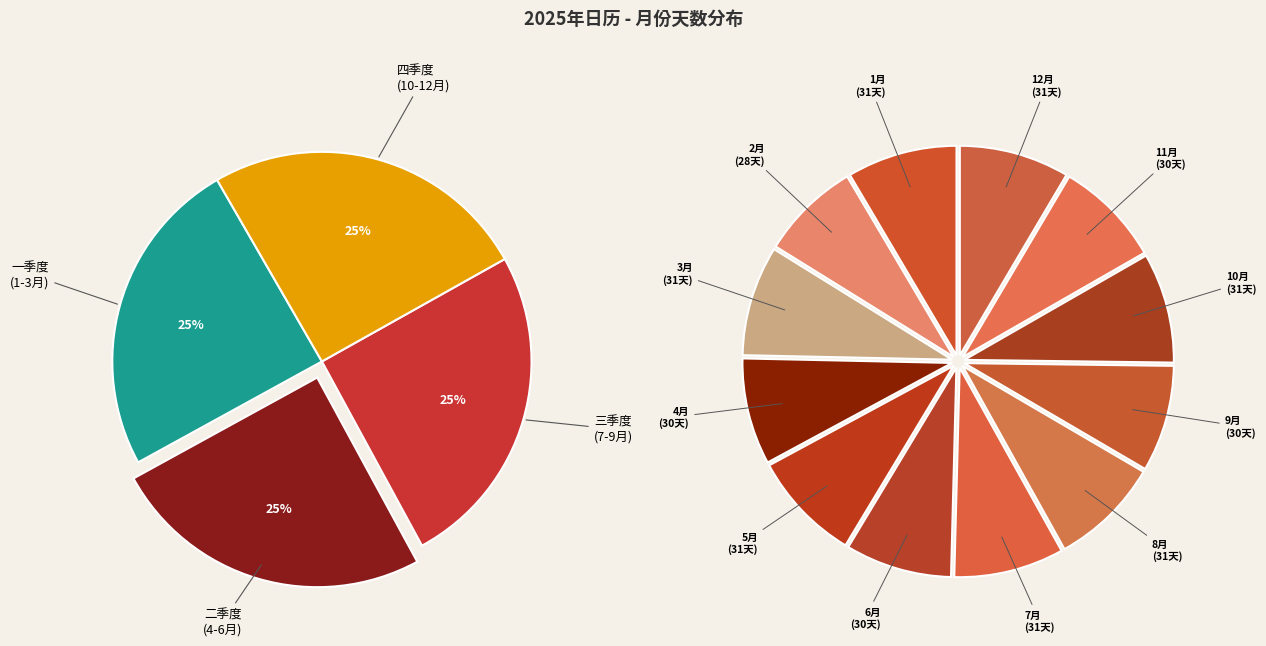

What is the largest slice in the pie chart?

1月